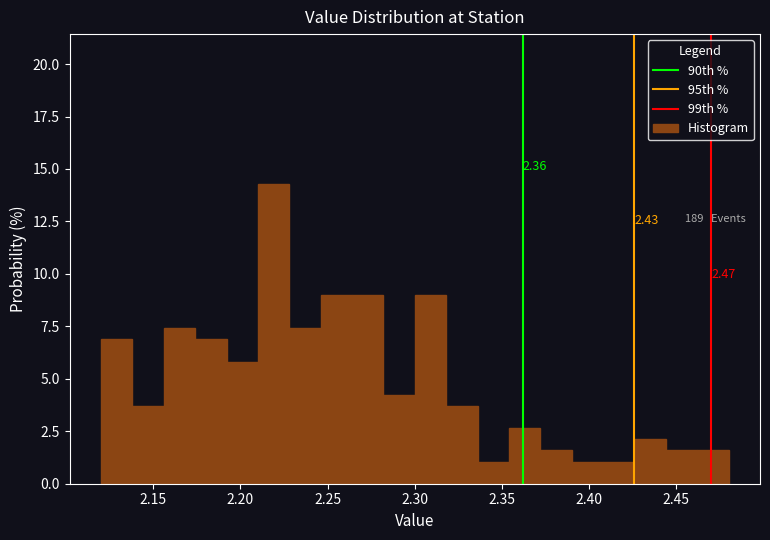

Around what value on the x-axis is the tallest bar? Give the approximate position of its centre, as read against the axis.

2.220